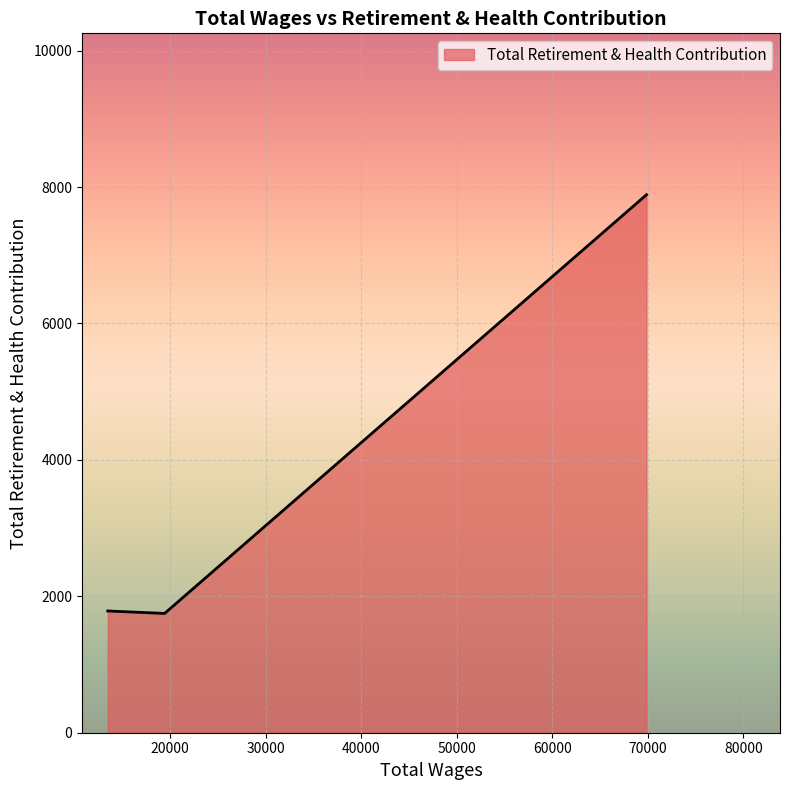

What is the sum of all values?

11422